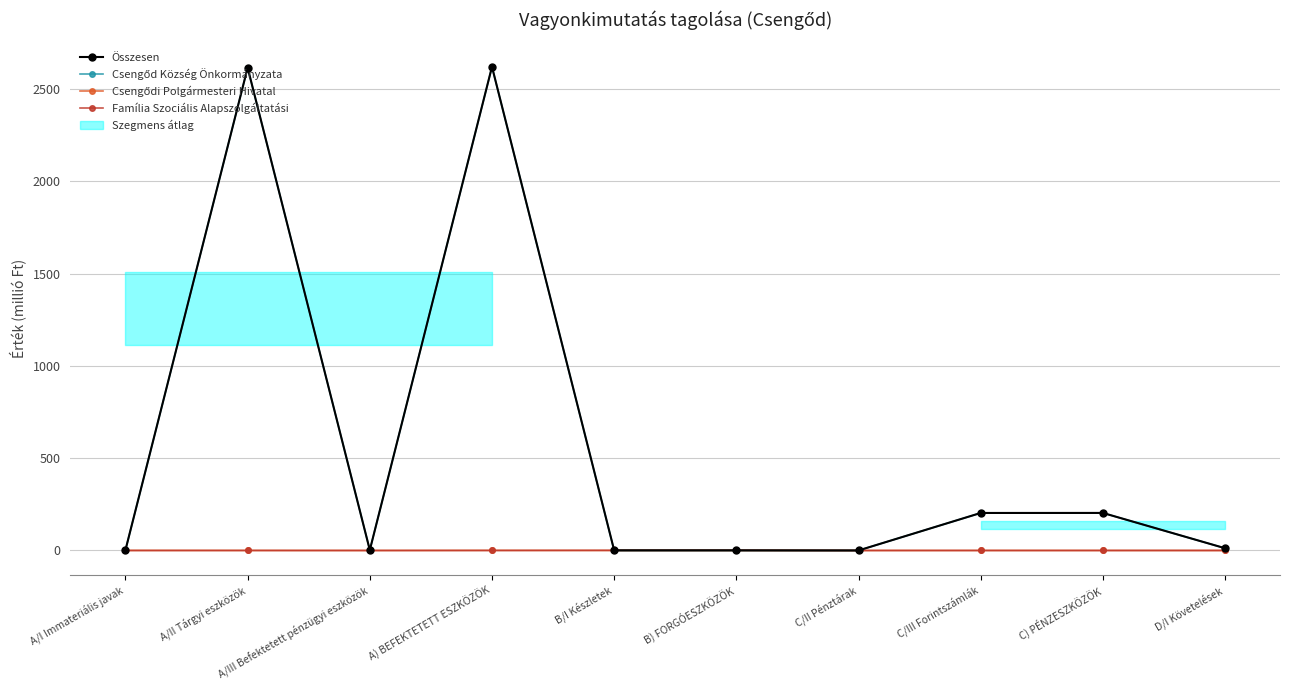

What position from the left is C) PÉNZESZKÖZÖK?

9